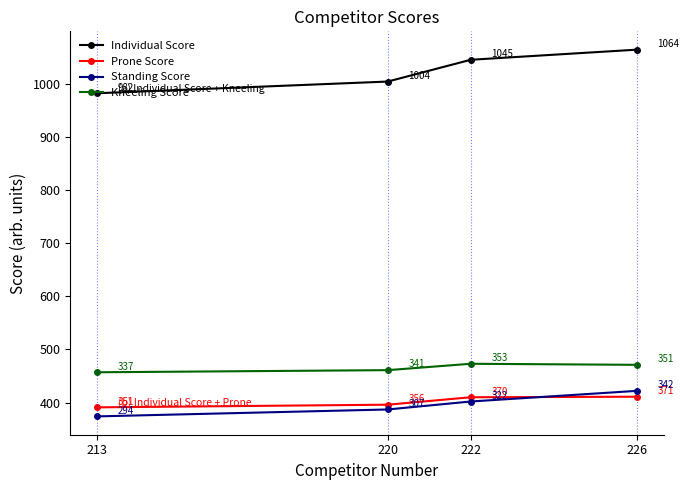

What is the sum of the Kneeling Score values at 226 and 213?

928